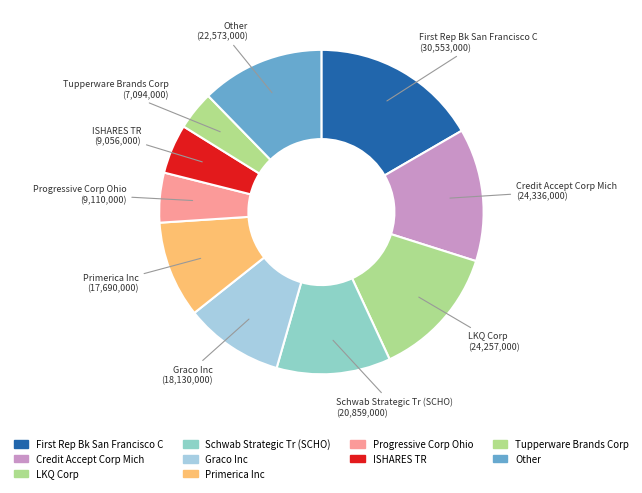

Is there a majority slice in this chart?

No